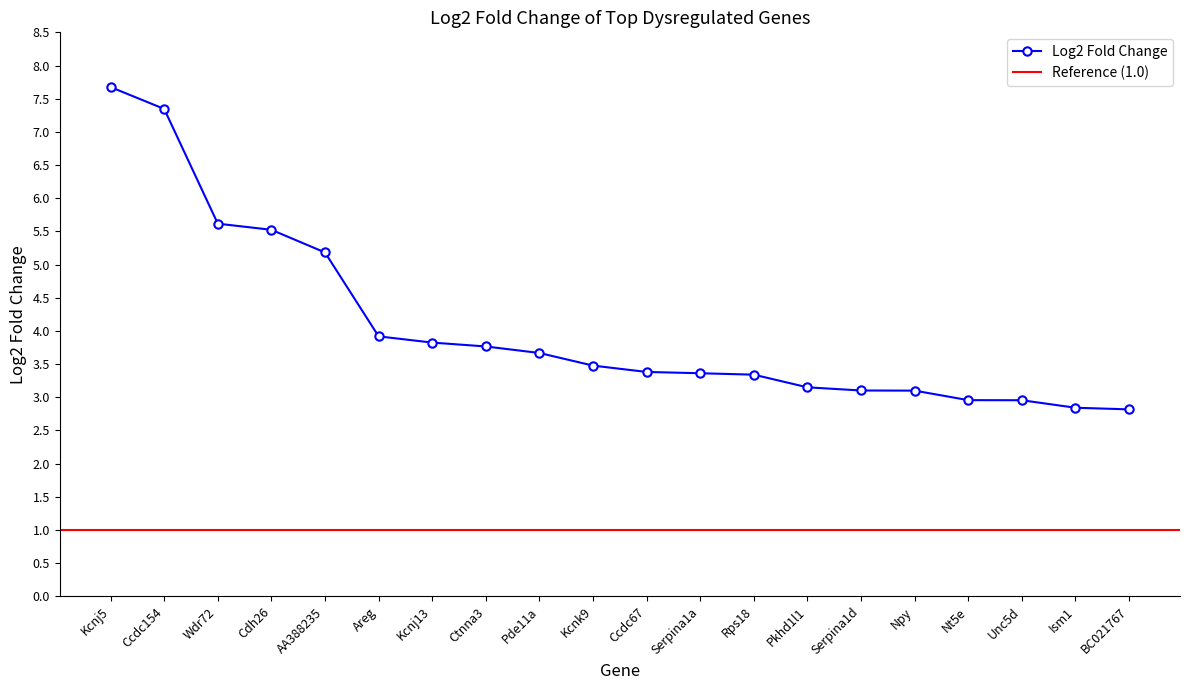

Rank the categories by value from highest to lowest.

Kcnj5, Ccdc154, Wdr72, Cdh26, AA388235, Areg, Kcnj13, Ctnna3, Pde11a, Kcnk9, Ccdc67, Serpina1a, Rps18, Pkhd1l1, Serpina1d, Npy, Nt5e, Unc5d, Ism1, BC021767